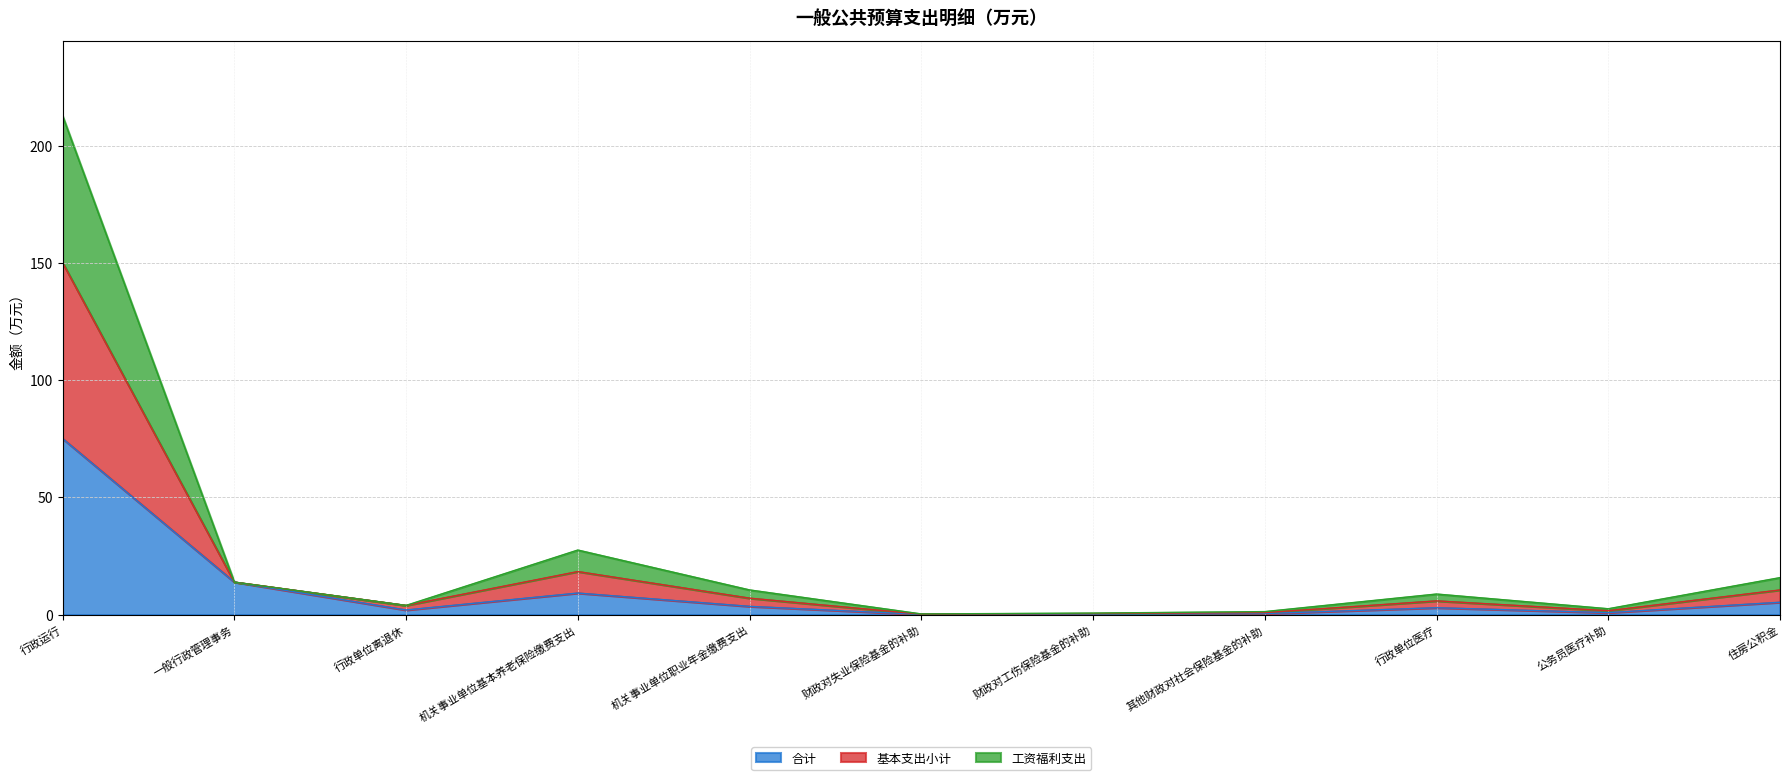

At which category is the sum across all series the highest?

行政运行